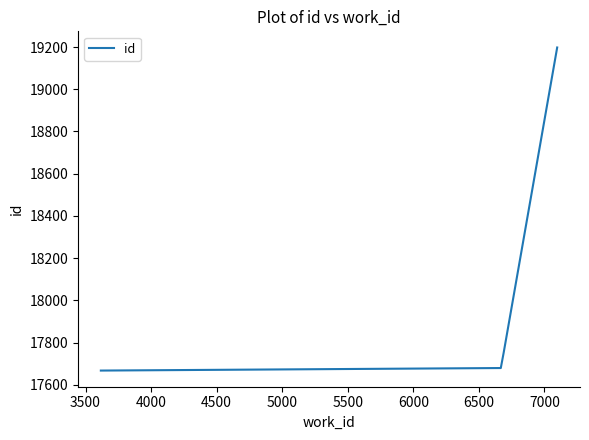

What is the maximum value shown in the chart?

19198